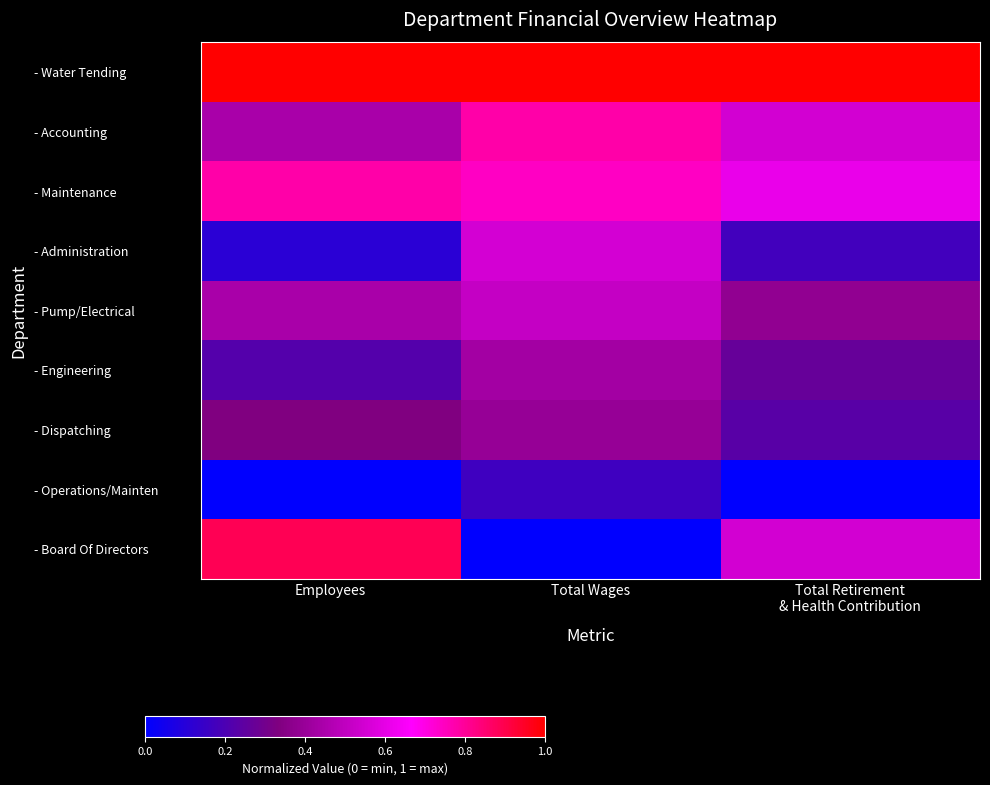

At which category does the chart reach its peak across all series?

Total Wages